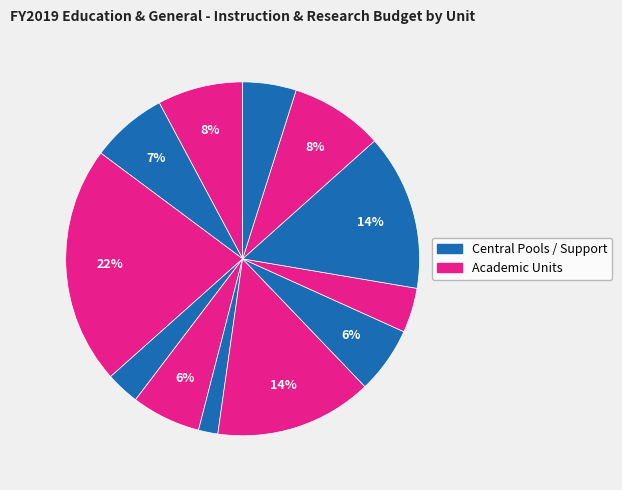

Rank the categories by value from lowest to highest.

Education, Forestry, Pharmacy, University Libraries, Earth, Oceanic & Atmospheric Sciences, Public Health & Human Sciences, Business, Agricultural Sciences, Veterinary Medicine, Science, Liberal Arts, Engineering